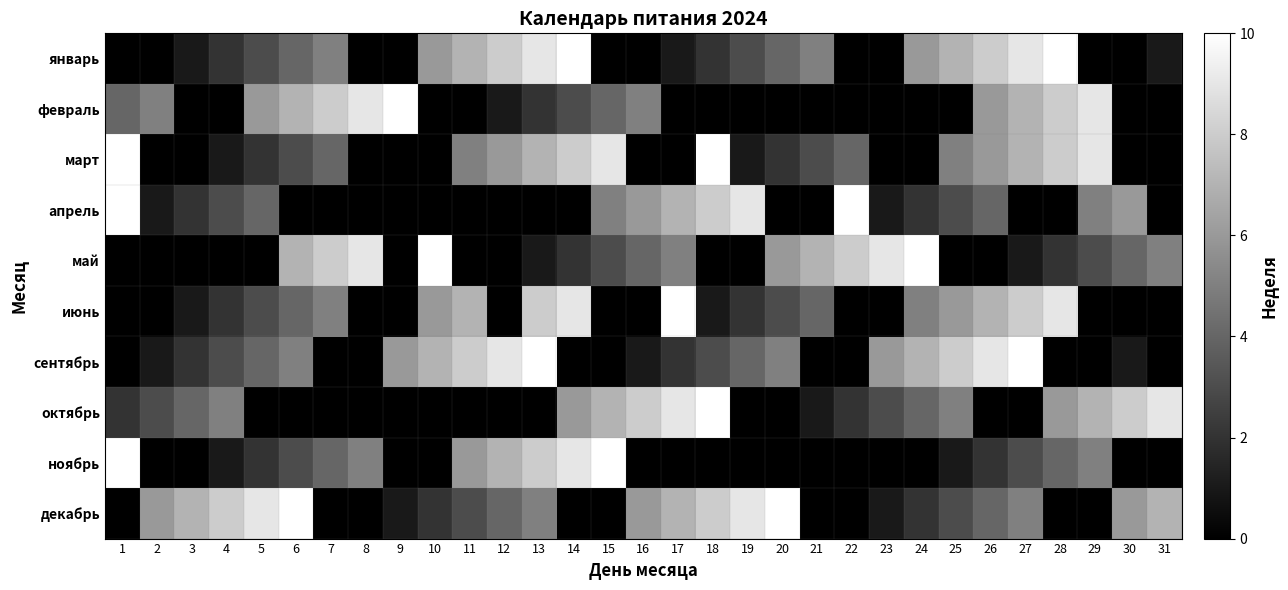

What is the greatest value displayed?

10